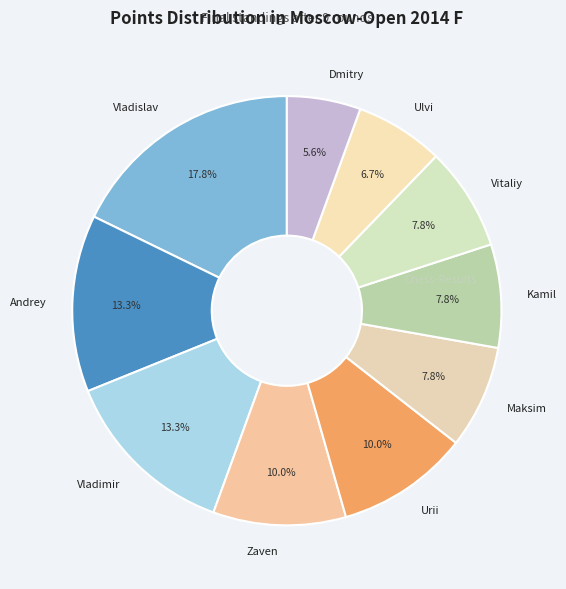

Which category has the smallest portion of the pie?

Dmitry